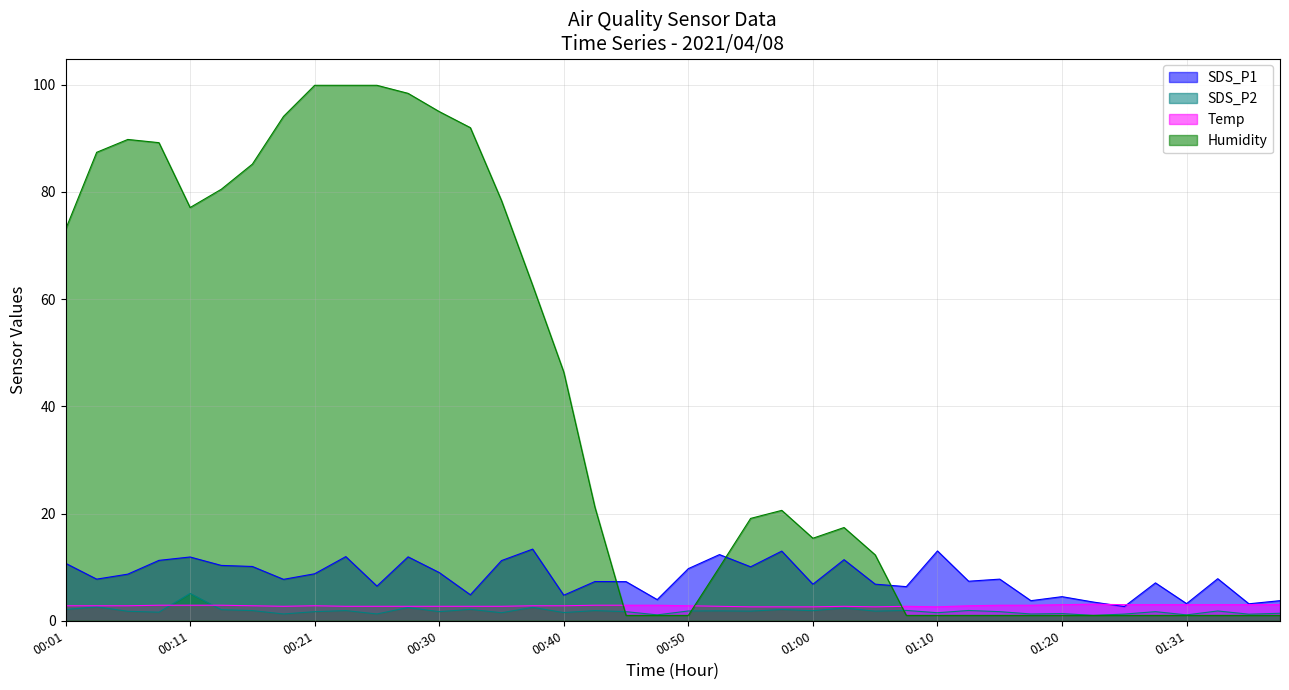

Which series has the widest spread of values?

Humidity